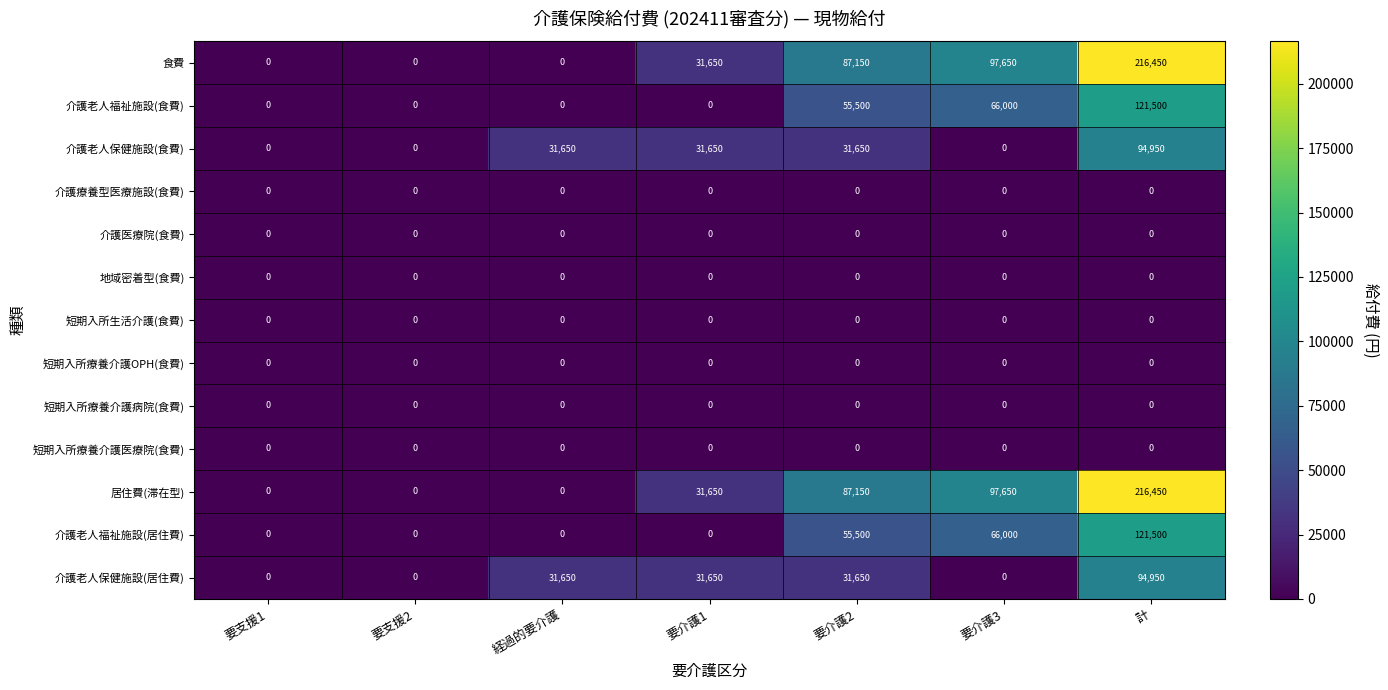

Is it true that 介護老人福祉施設(食費) equals -84773 at 要支援1?

False